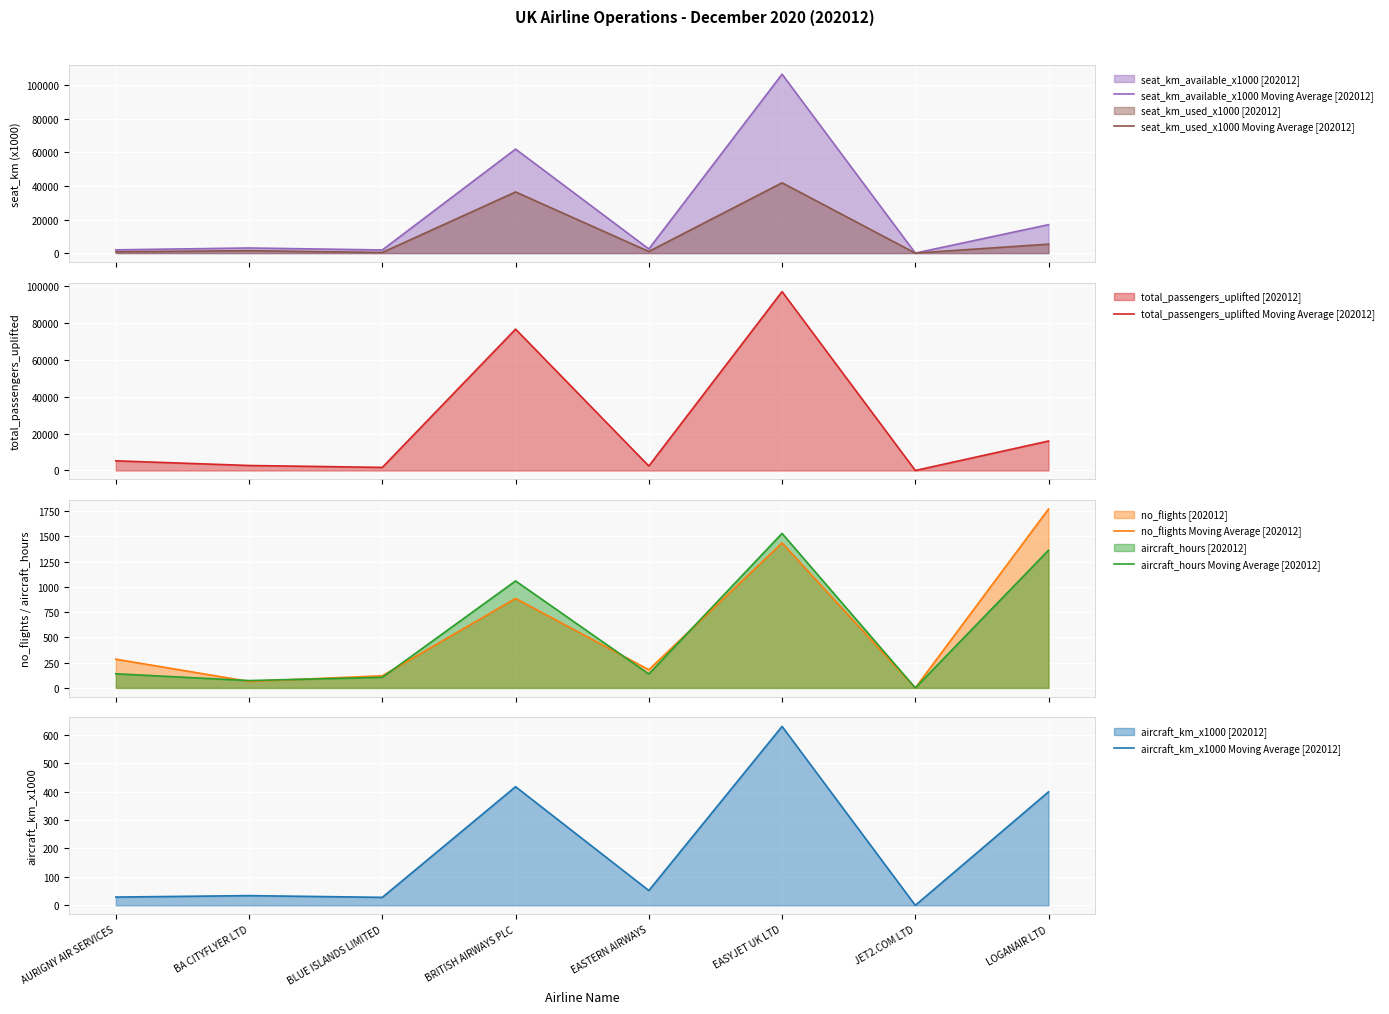

Reading left to right, what are all the values shown in this chart?

seat_km_available_x1000 Moving Average [202012]: 1943.0	3054.0	1873.0	61992.0	2456.0	106642.0	0.0	16951.0
seat_km_used_x1000 Moving Average [202012]: 747.0	1444.0	371.0	36440.0	962.0	41909.0	0.0	5337.0
total_passengers_uplifted Moving Average [202012]: 5262.0	2721.0	1687.0	76823.0	2444.0	97225.0	3.0	16016.0
no_flights Moving Average [202012]: 284.0	64.0	120.0	885.0	180.0	1434.0	0.0	1770.0
aircraft_hours Moving Average [202012]: 139.6	72.6	104.9	1058.2	137.5	1528.7	0.0	1362.5
aircraft_km_x1000 Moving Average [202012]: 29.0	34.0	28.0	417.0	52.0	629.0	0.0	399.0